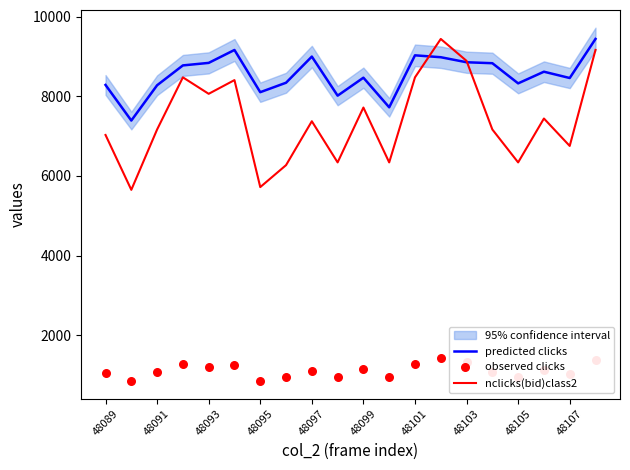

Which series contains the highest Y value?

predicted clicks